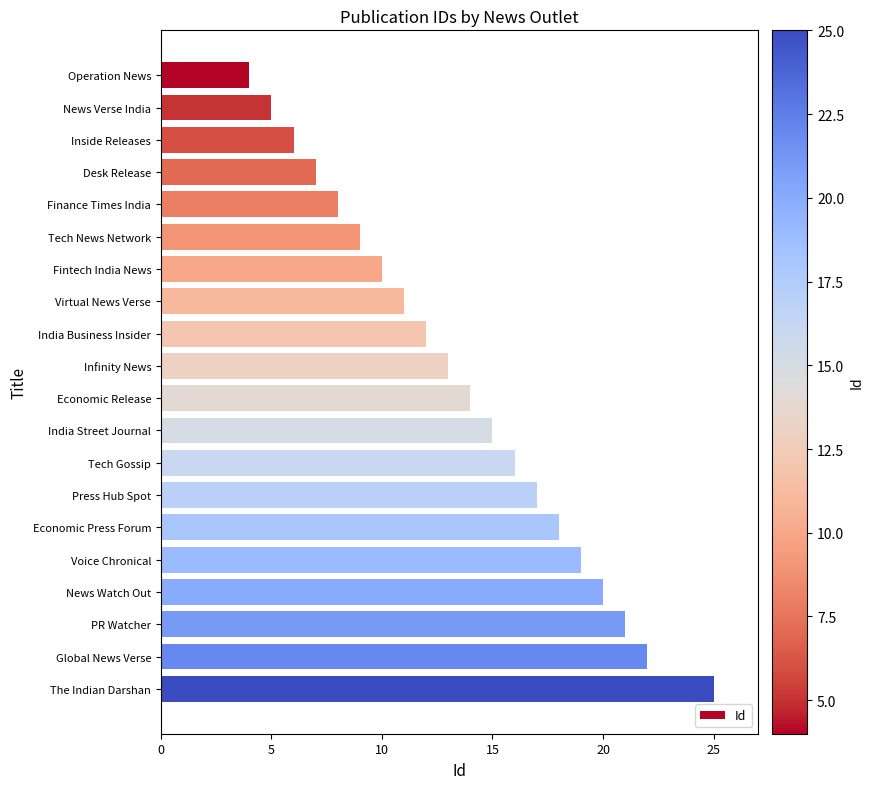

What is the smallest value displayed?

4